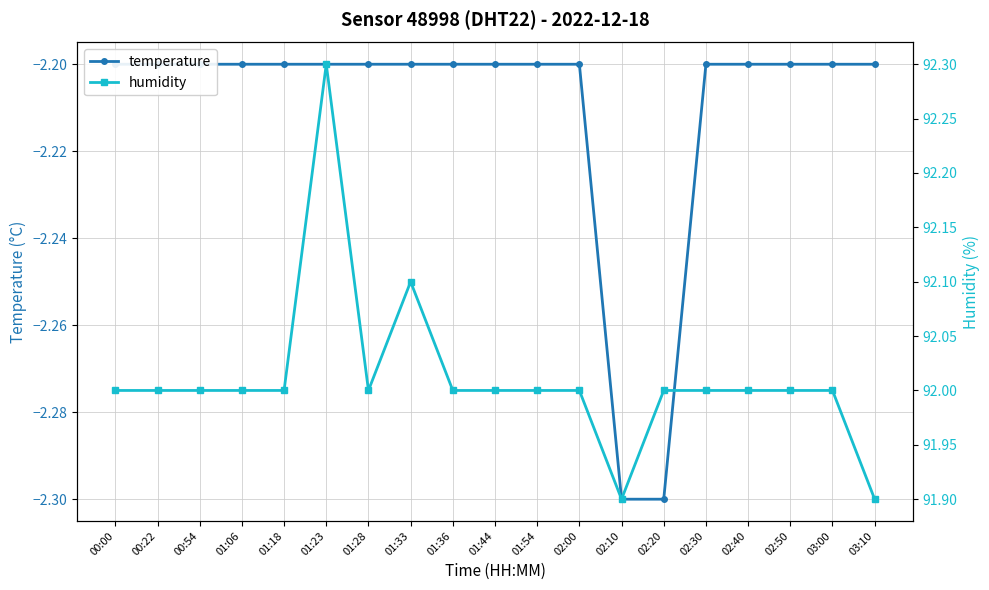

Is the value of temperature at 01:33 greater than the value of humidity at 00:22?

No